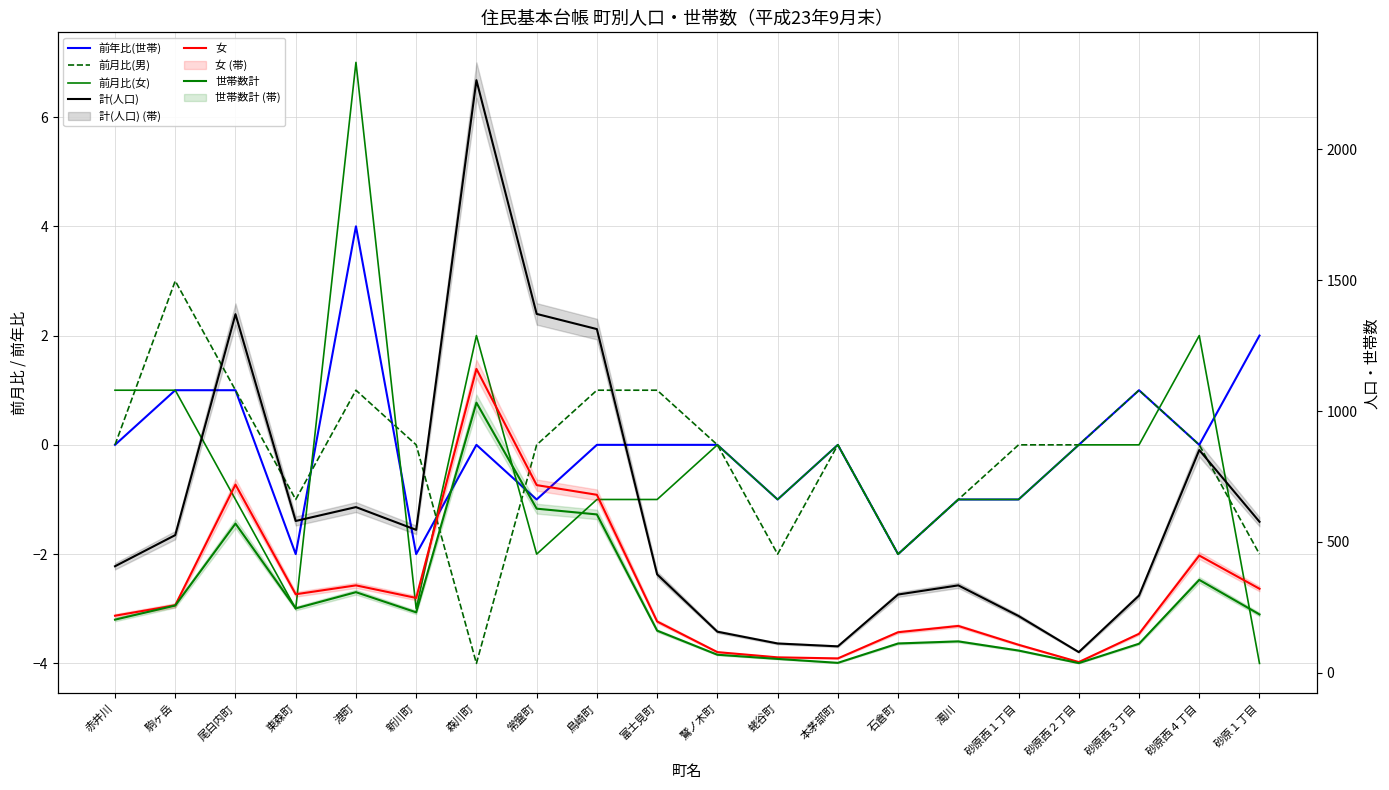

How many negative values does the 前月比(男) series have?

6